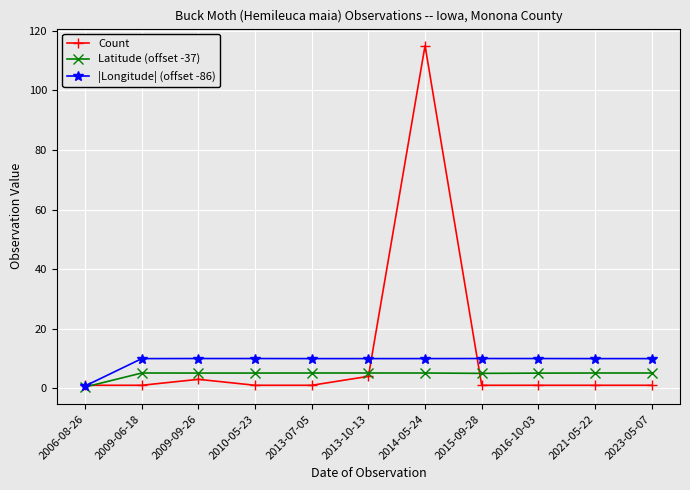

At which category is the sum across all series the highest?

2014-05-24